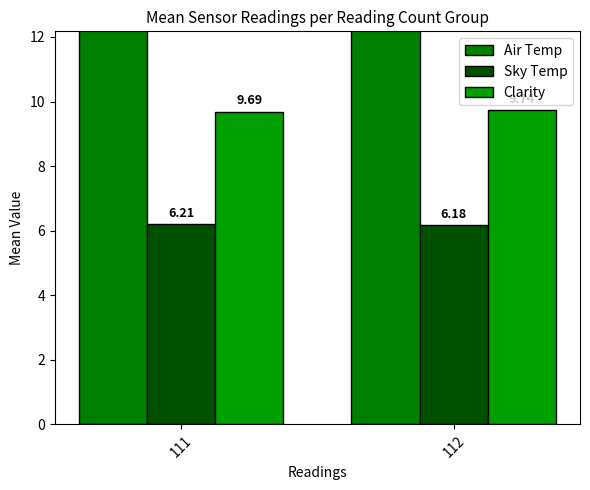

How many bars are there in each group?

3